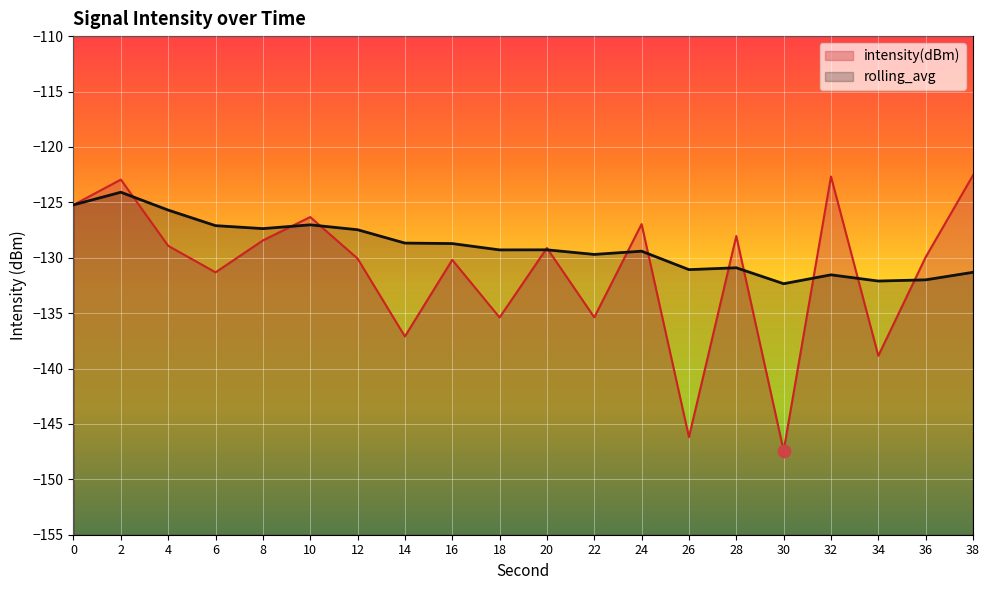

What is the total value across all series at 18?

-264.7